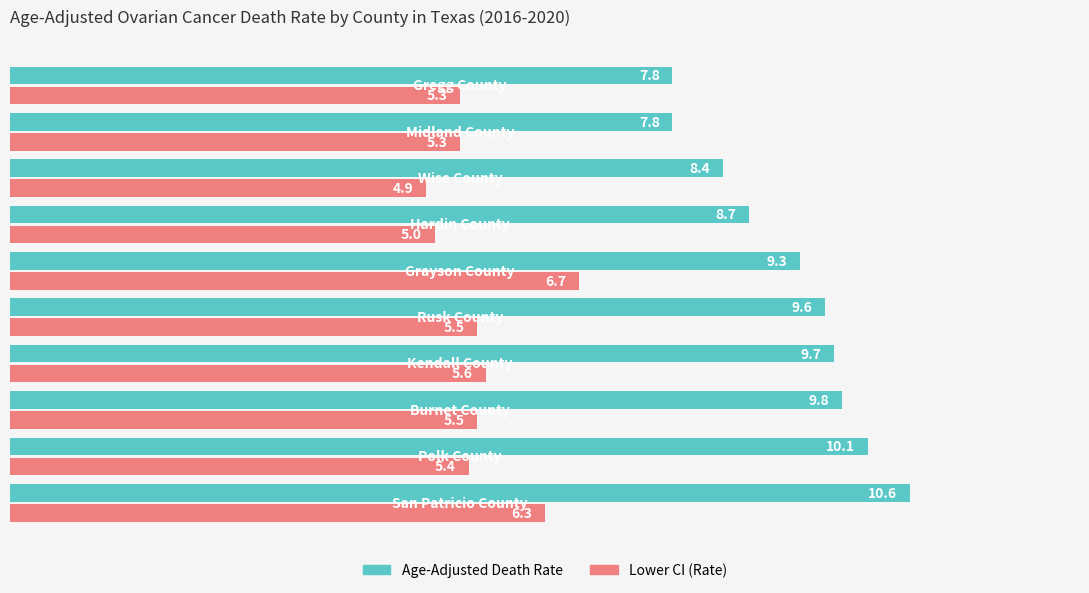

What is the average value of the Age-Adjusted Death Rate series?

9.2